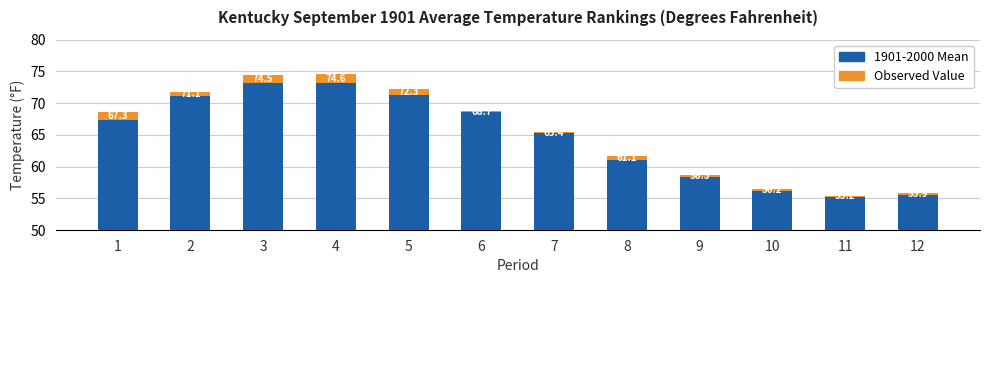

Rank the series by their maximum value, from lowest to highest.

Observed Value, 1901-2000 Mean